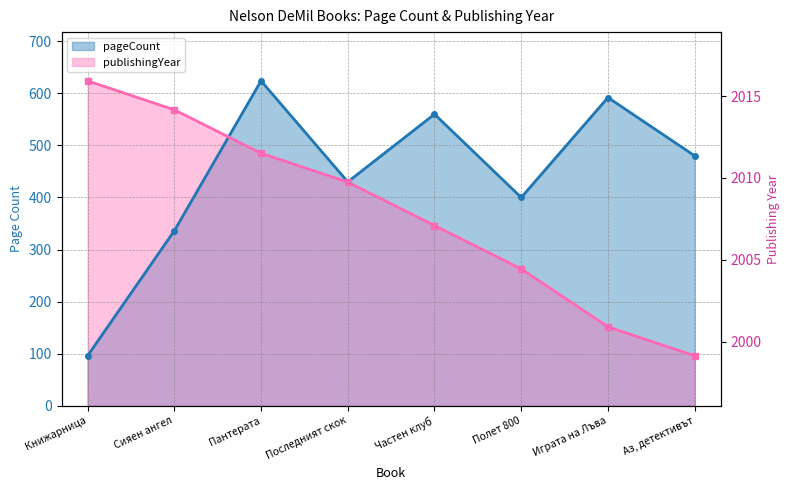

The pageCount series shows 645.5 at Полет 800. True or false?

False